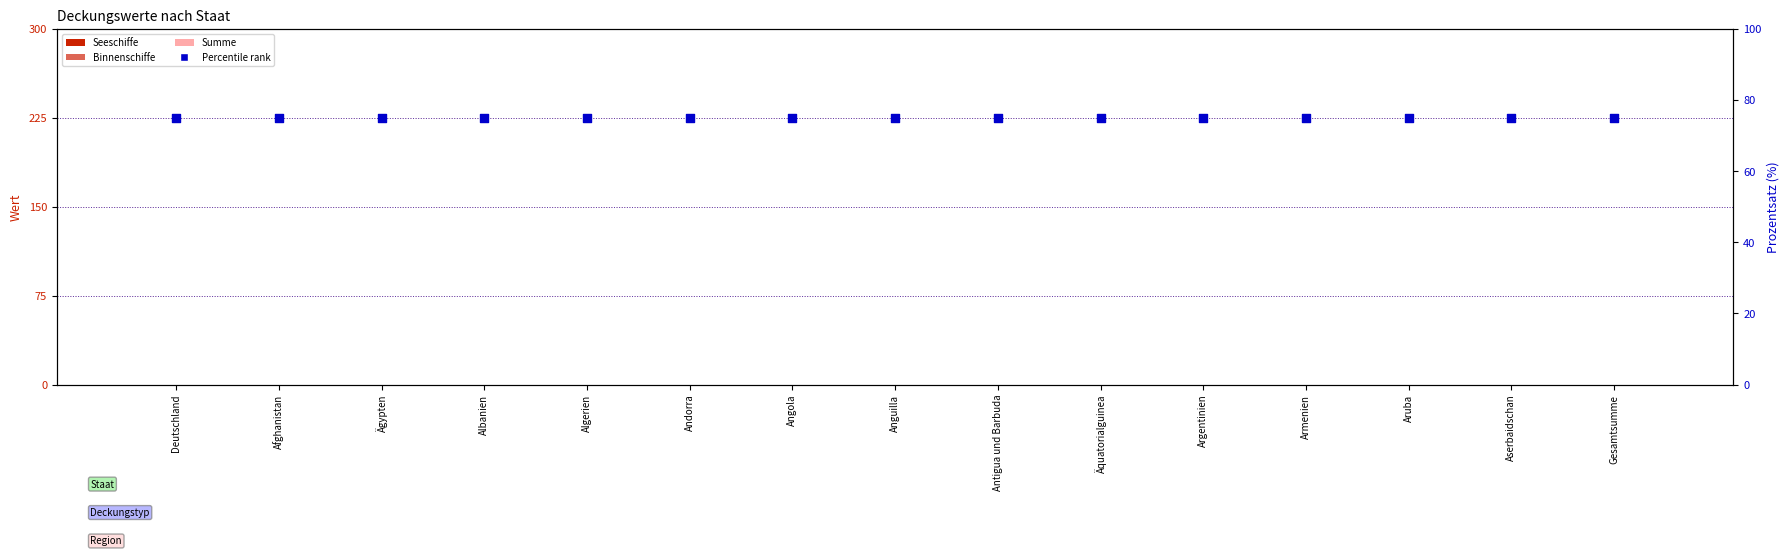

At how many categories does at least one series exceed 24?

15